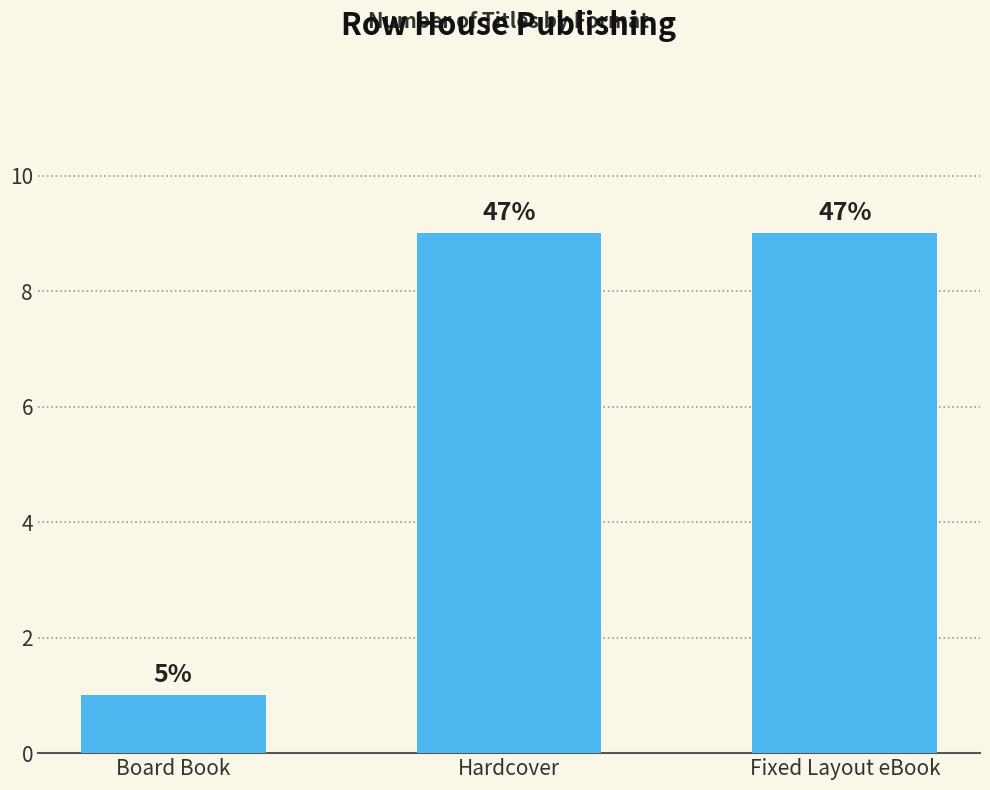

What is the difference between the values at Hardcover and Board Book?

8